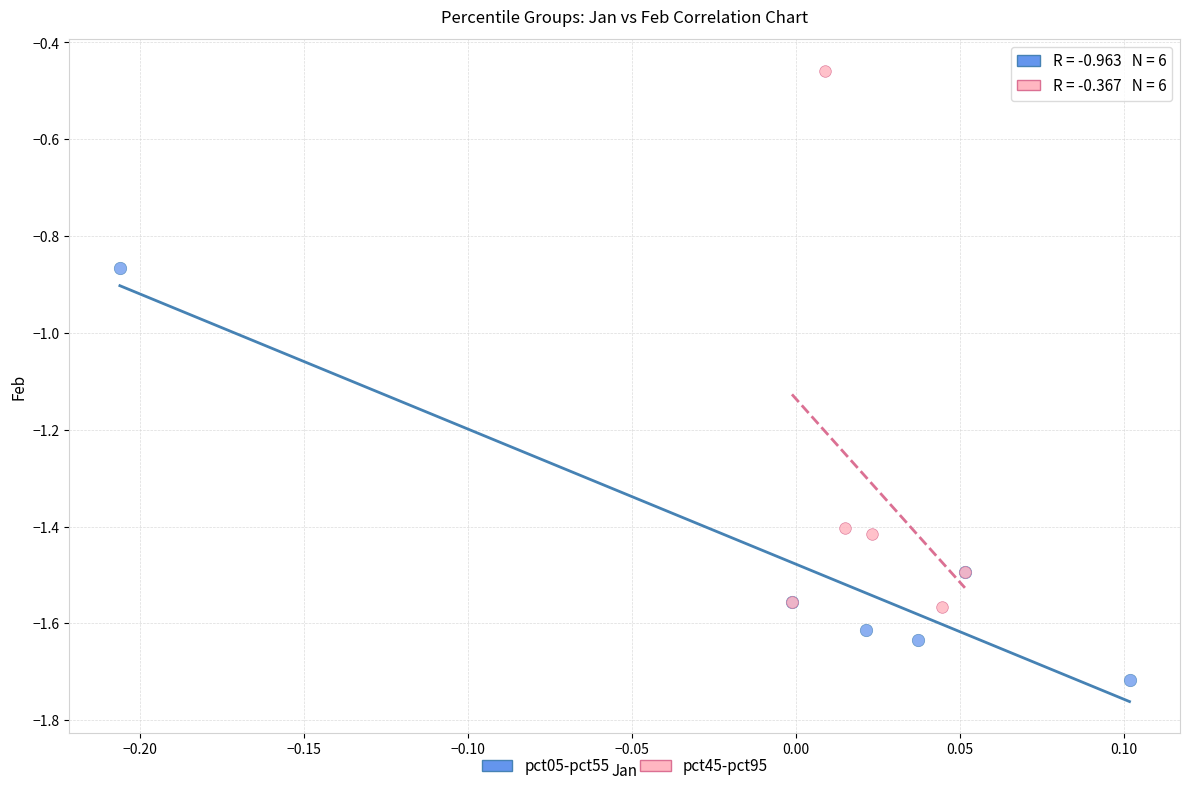

Which series has the widest spread of Y values?

pct45-pct95